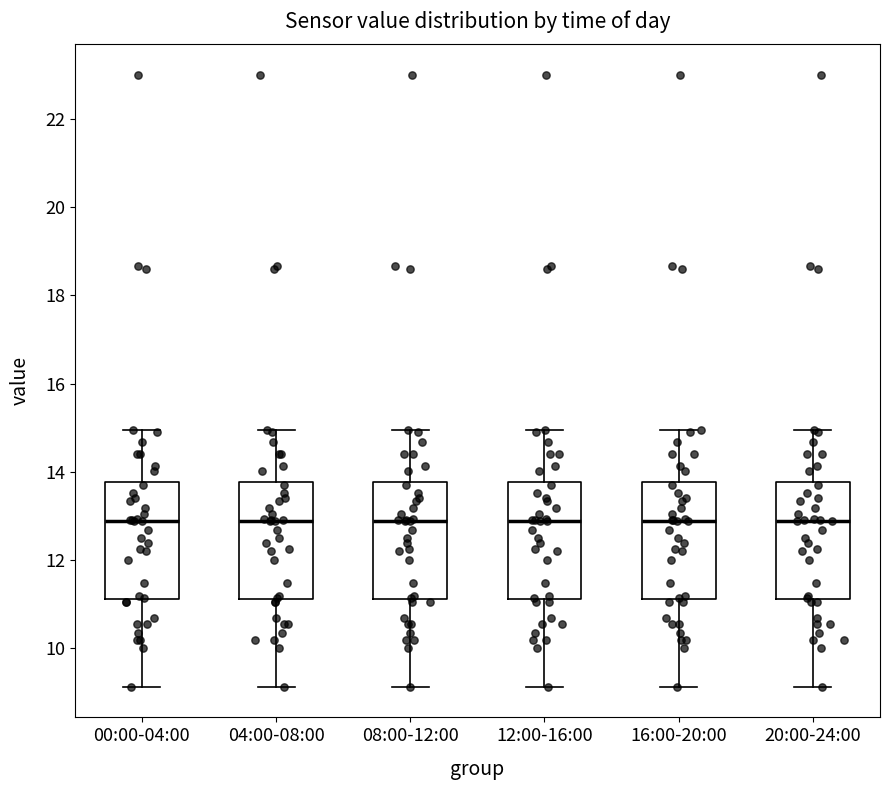

Reading left to right, read every box against the y-axis: the position of its median line, the range the box covers, and the ends of its whiskers. The values are not printed on the chart, so give them approximately, as read against the axis.

00:00-04:00: median 12.8, box 11.2 to 13.8, whiskers 9.2 to 15.0
04:00-08:00: median 12.8, box 11.2 to 13.8, whiskers 9.2 to 15.0
08:00-12:00: median 12.8, box 11.2 to 13.8, whiskers 9.2 to 15.0
12:00-16:00: median 12.8, box 11.2 to 13.8, whiskers 9.2 to 15.0
16:00-20:00: median 12.8, box 11.2 to 13.8, whiskers 9.2 to 15.0
20:00-24:00: median 12.8, box 11.2 to 13.8, whiskers 9.2 to 15.0